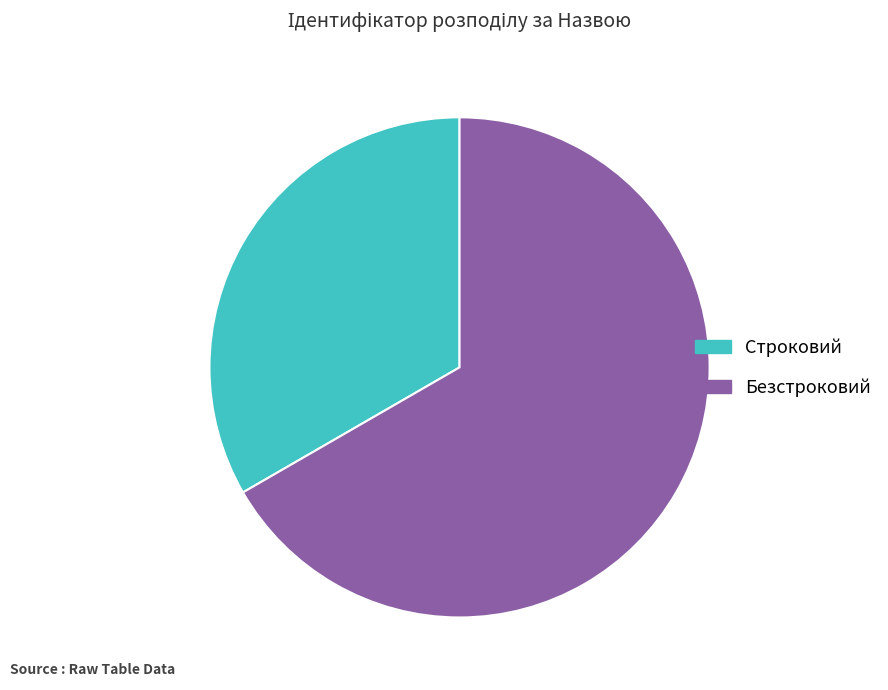

Rank the categories by value from highest to lowest.

Безстроковий, Строковий